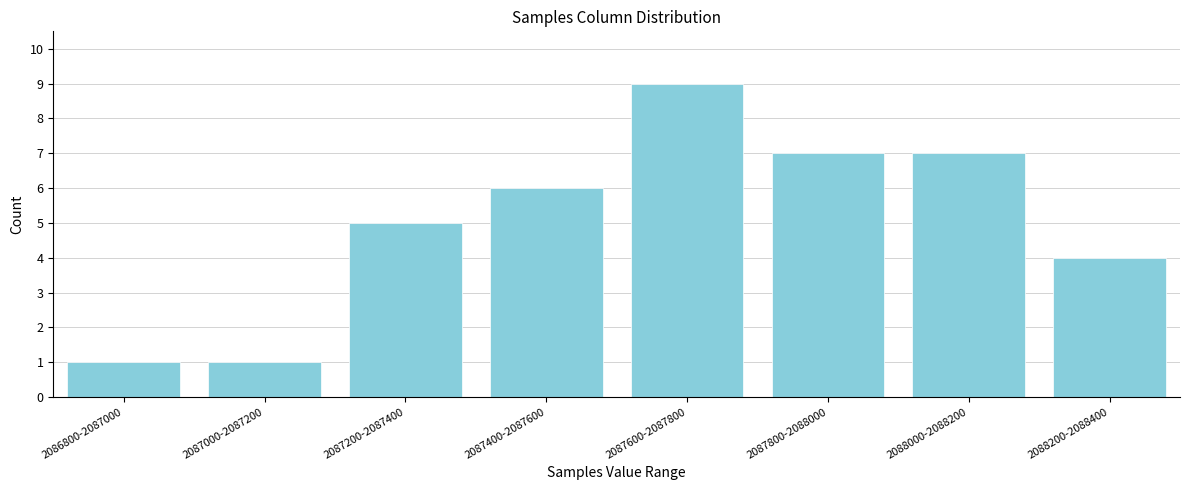

Reading left to right, extract all data points from this chart.

2086800-2087000=1	2087000-2087200=1	2087200-2087400=5	2087400-2087600=6	2087600-2087800=9	2087800-2088000=7	2088000-2088200=7	2088200-2088400=4